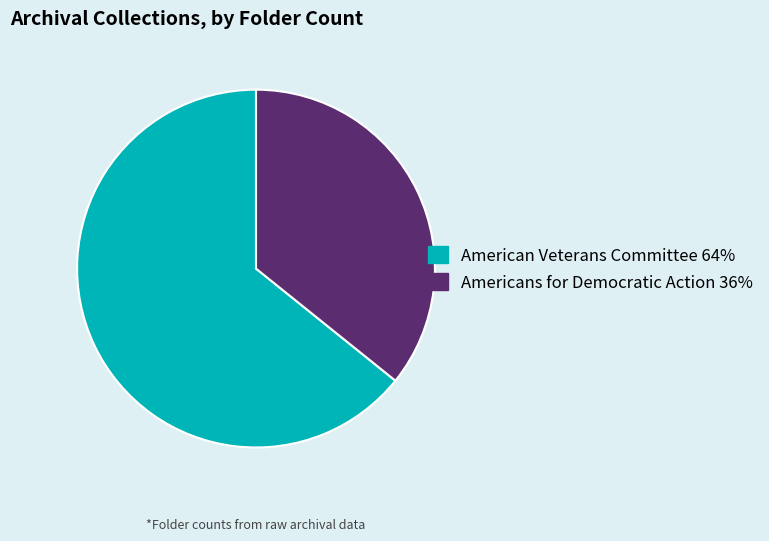

Is the sum of Americans for Democratic Action and American Veterans Committee greater than half?

Yes